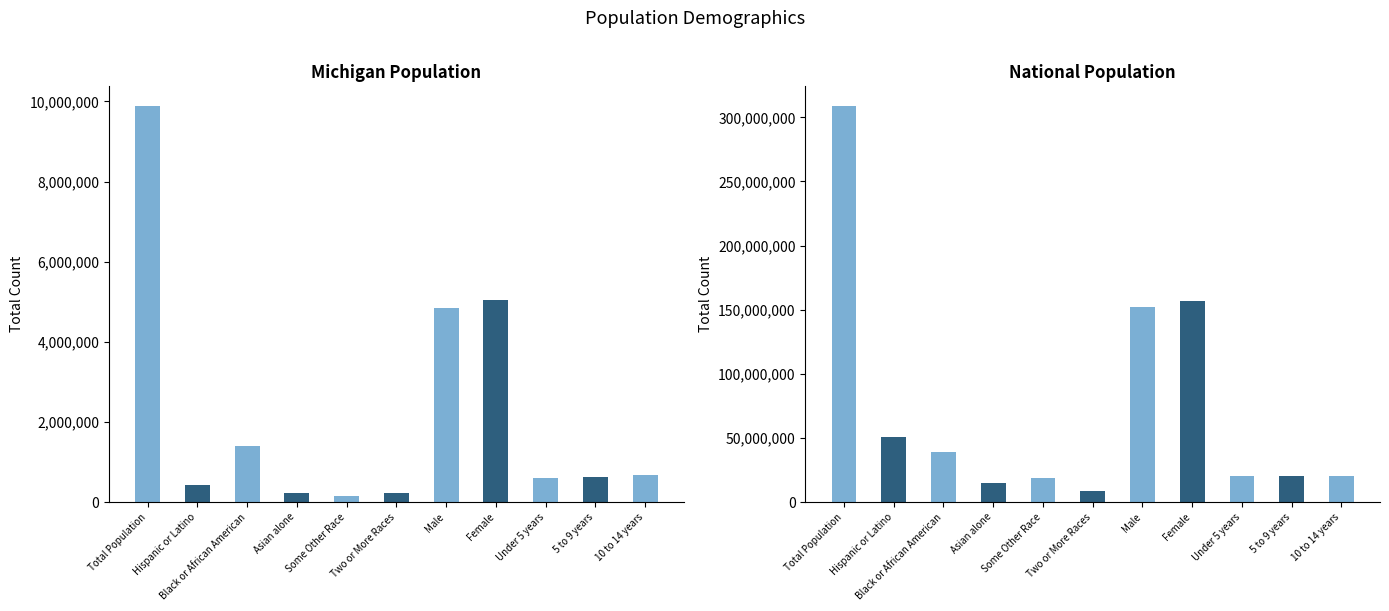

Which series has the largest range (max minus min)?

National